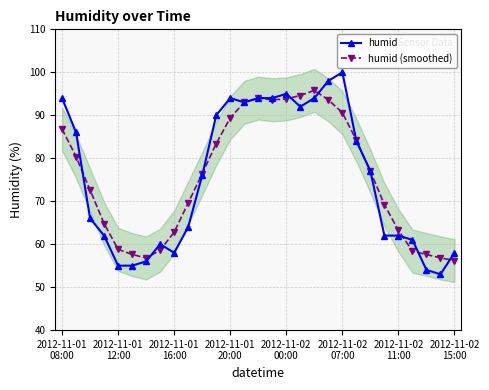

What is the maximum value for humid?

100.0